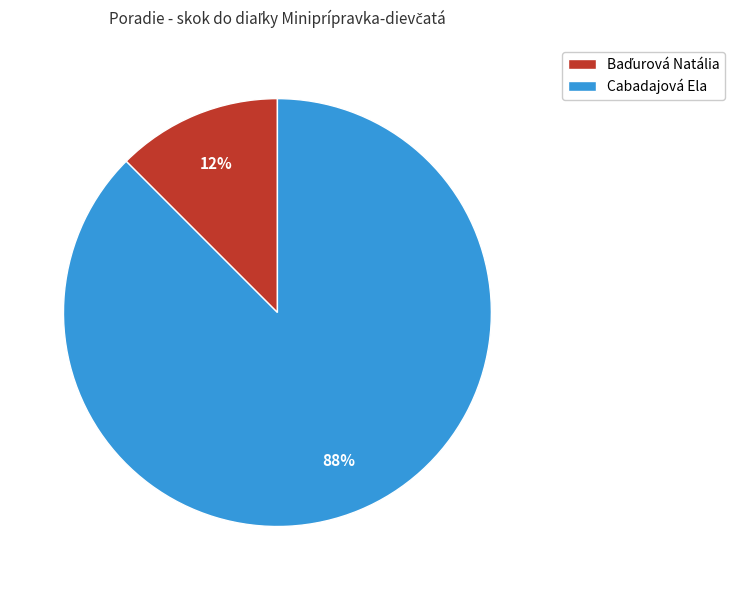

Does any single category account for the majority?

Yes